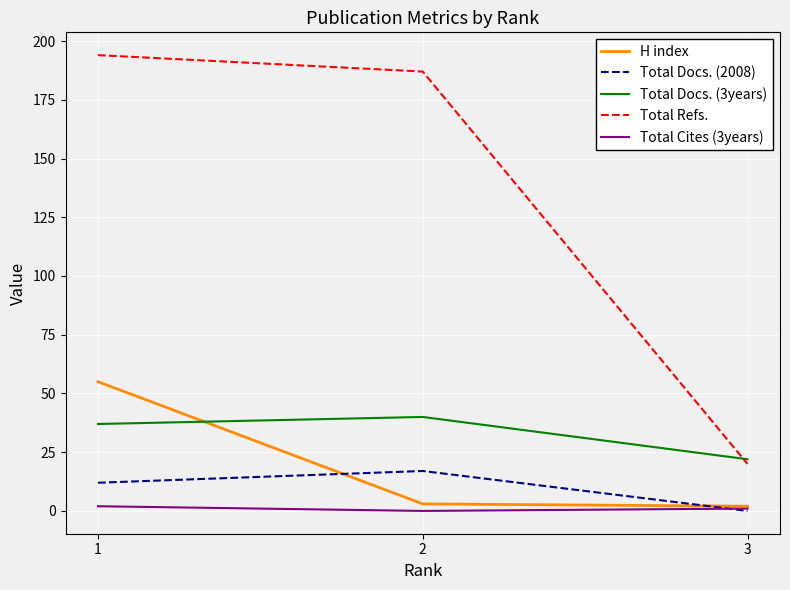

Where is Total Docs. (3years) nearest to the value 31?

1